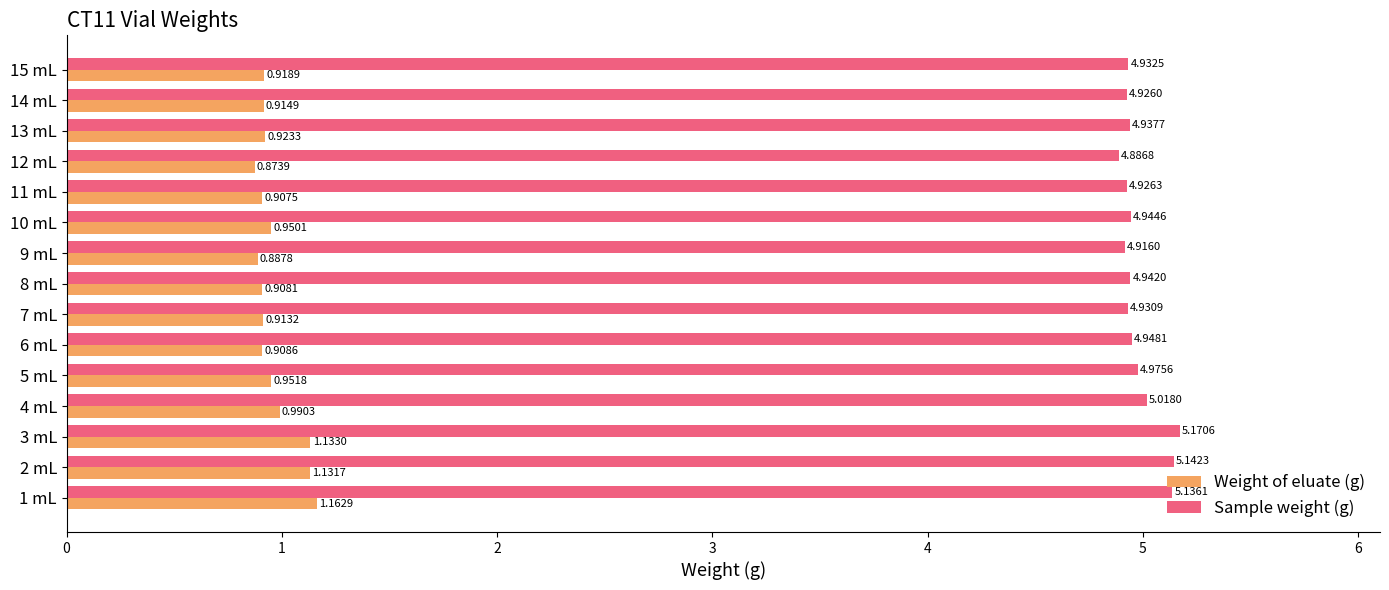

What is the sum of the Sample weight (g) values at 1 mL and 2 mL?

10.3